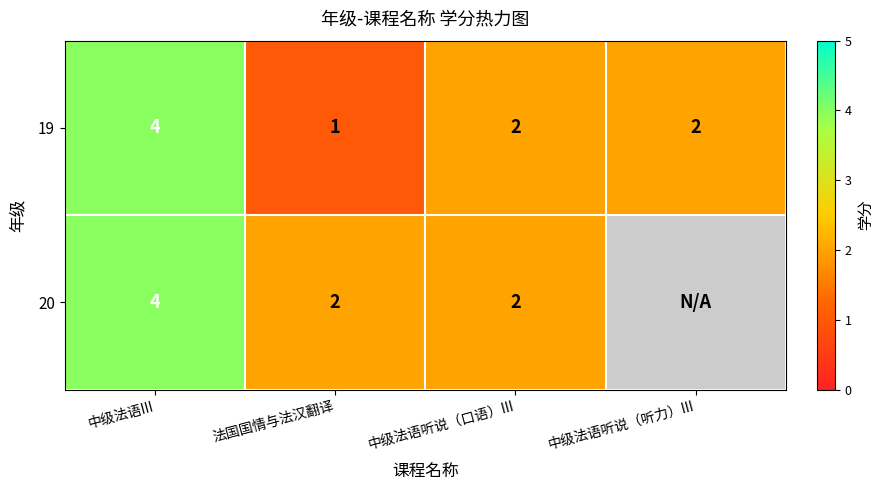

The value of 19 at 中级法语听说（听力）III is 2. True or false?

True